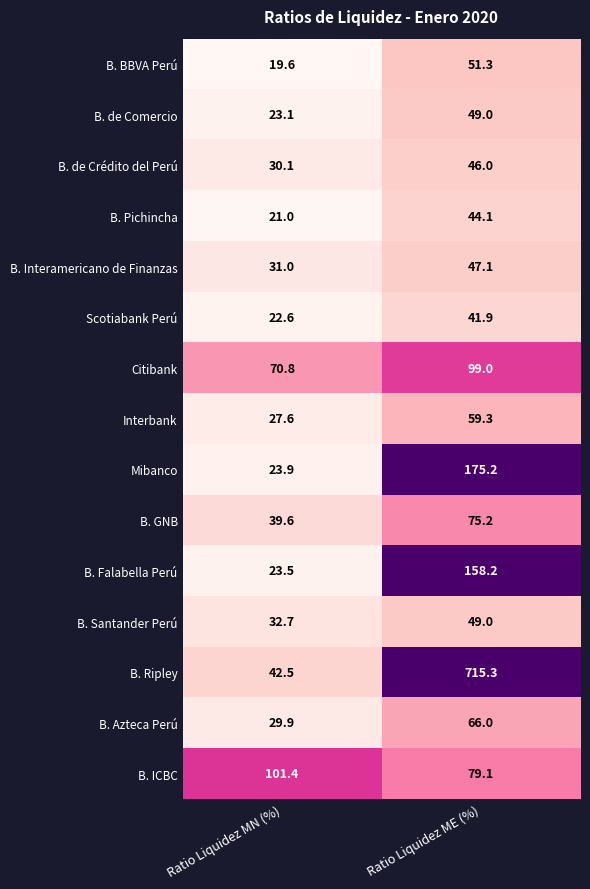

Is it true that B. Pichincha equals 32.4 at Ratio Liquidez MN (%)?

False